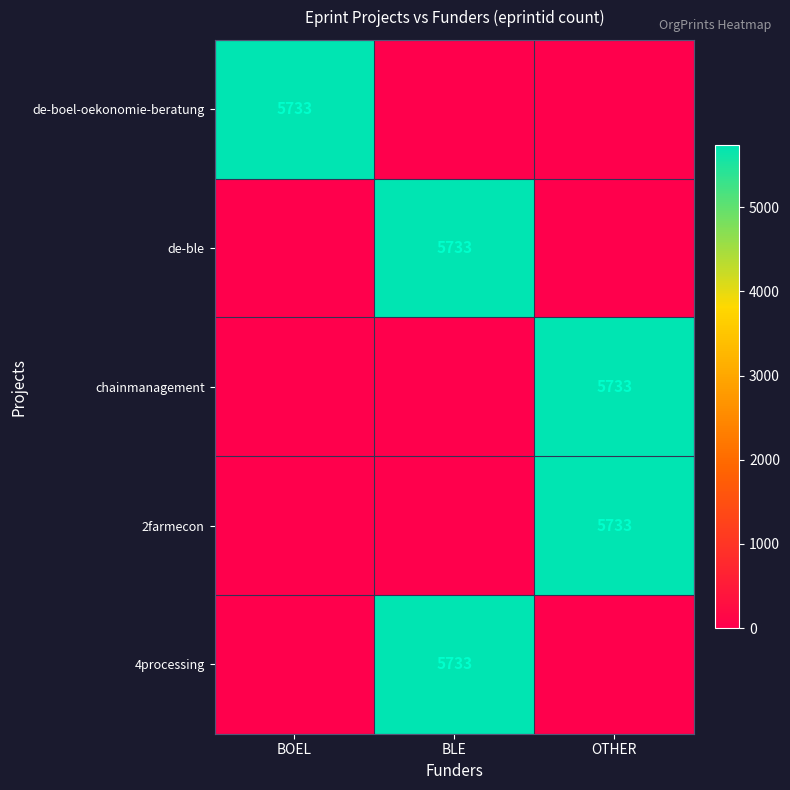

The value of de-ble at BLE is 5733. True or false?

True